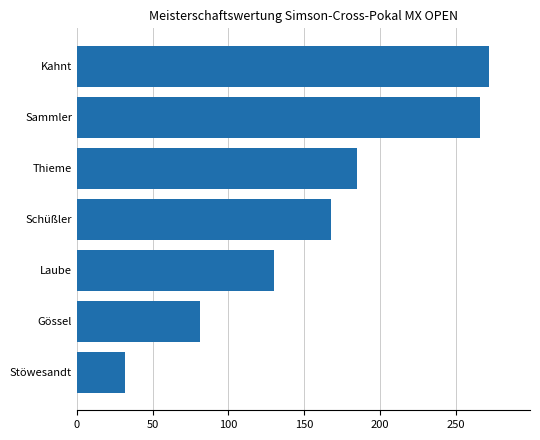

The chart shows a value of 109 at Thieme. True or false?

False